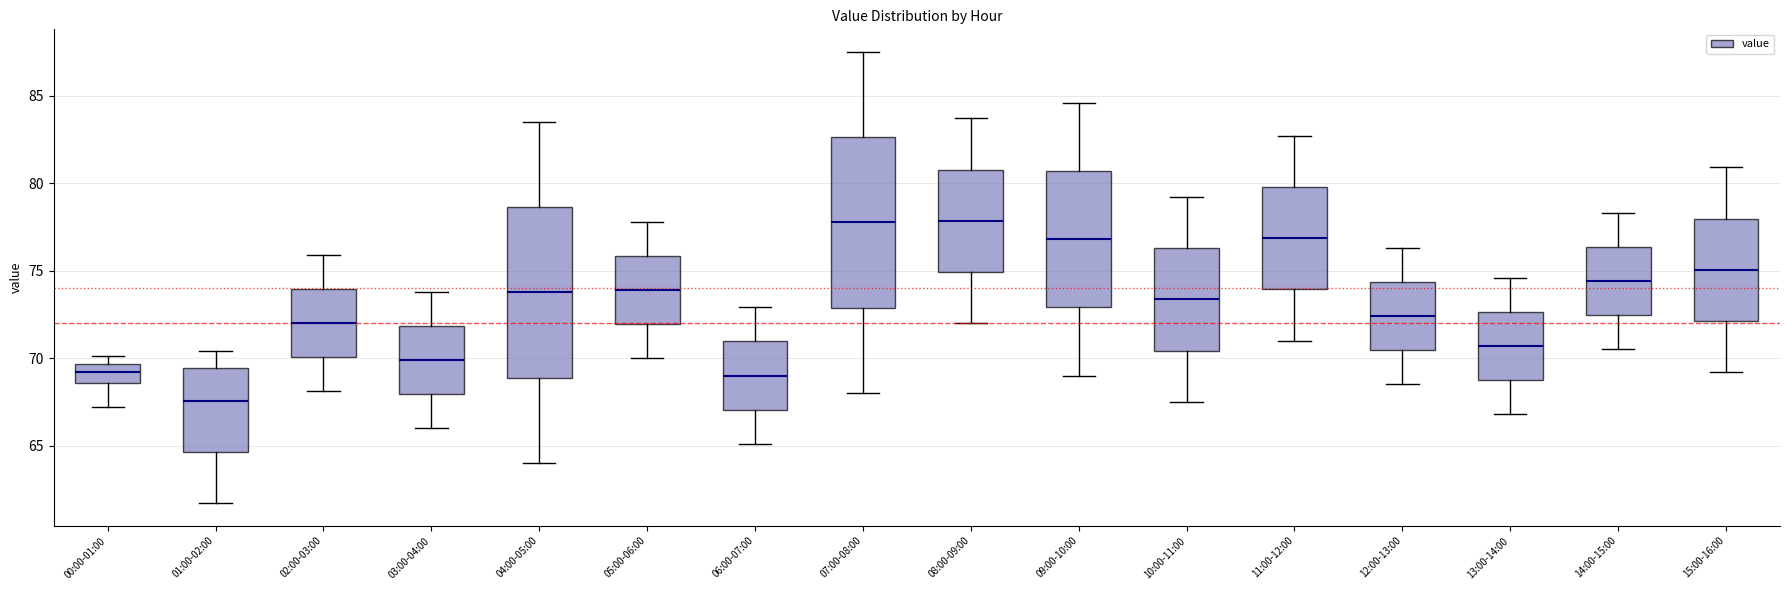

Which box has the lowest median line?

01:00-02:00